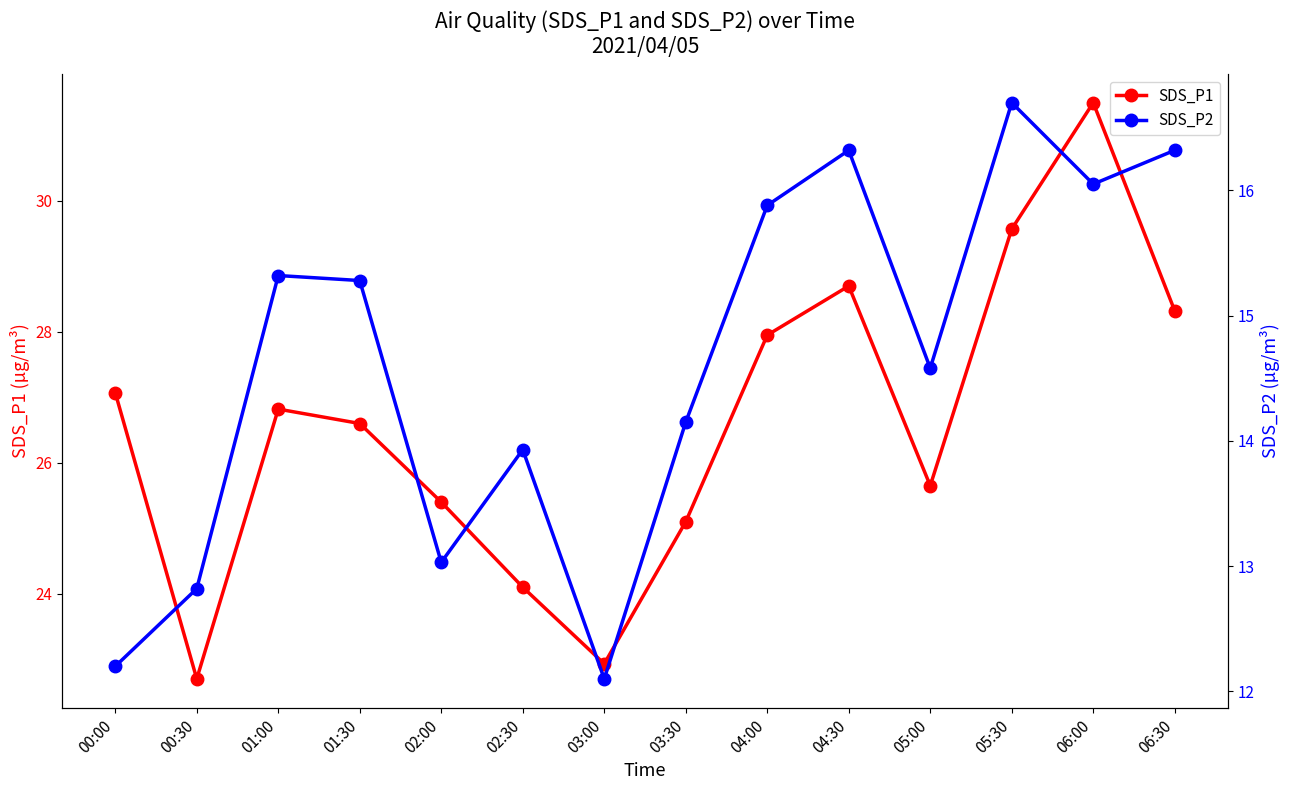

What is the minimum value shown in the chart?

12.1